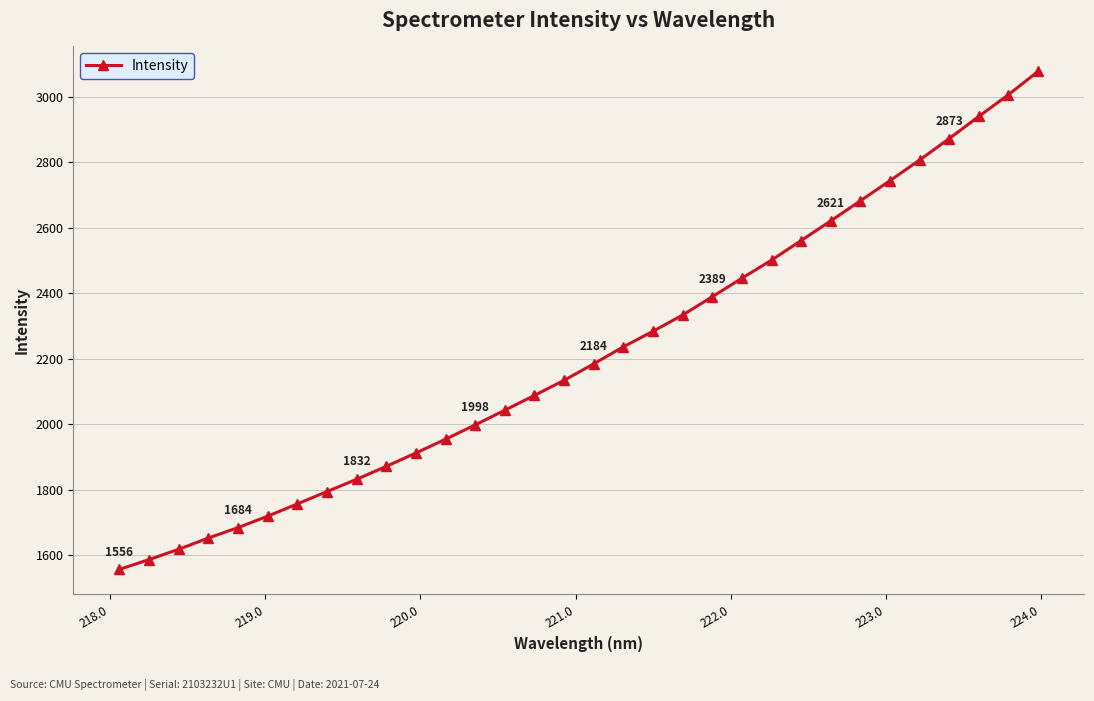

How many values are below 2184?

16